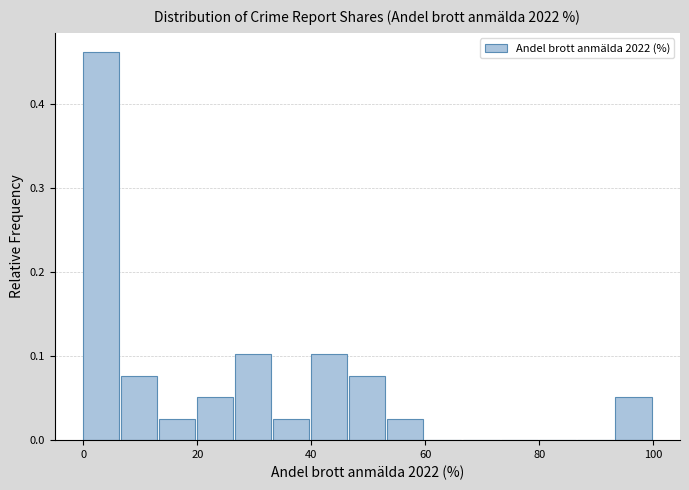

Around what value on the x-axis is the tallest bar? Give the approximate position of its centre, as read against the axis.

4